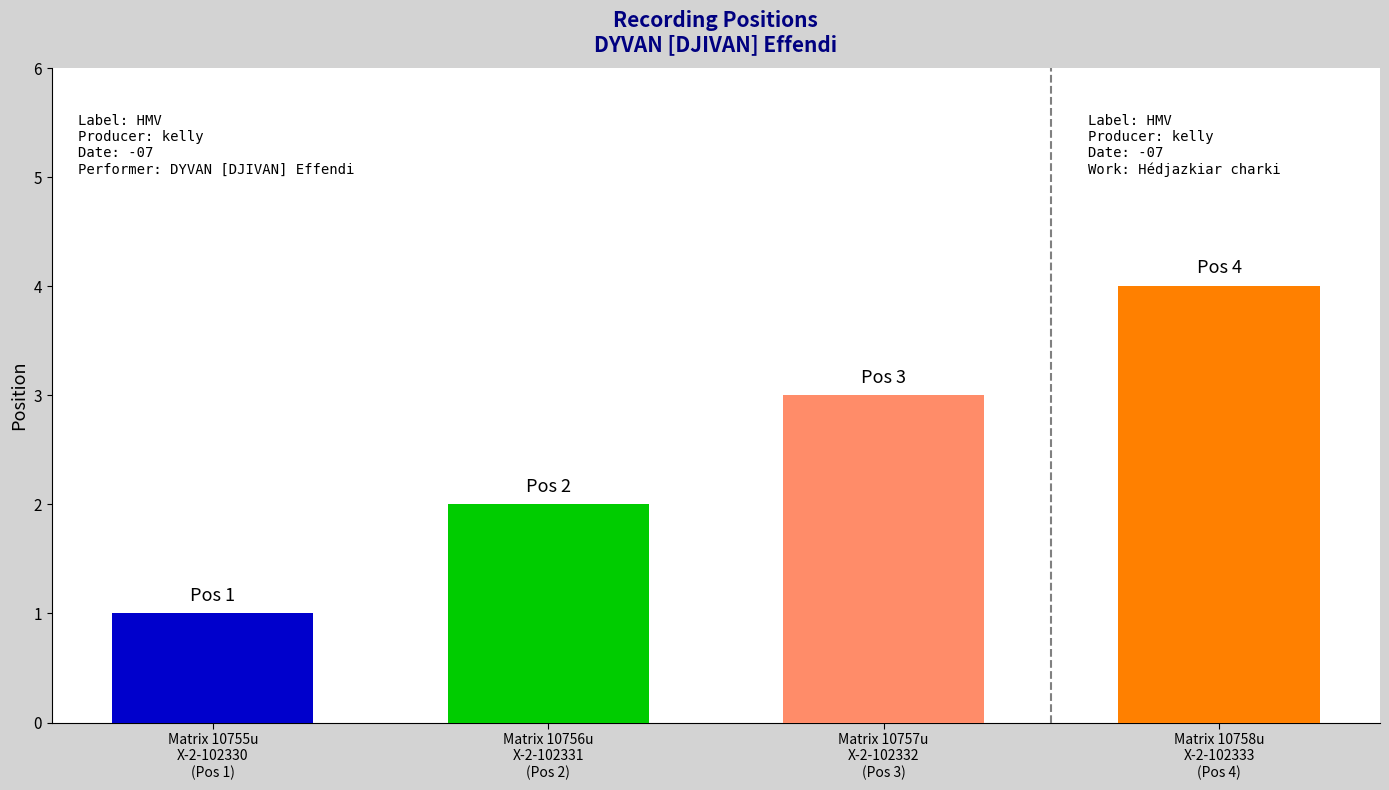

What is the difference between the values at 1 and 4?

3